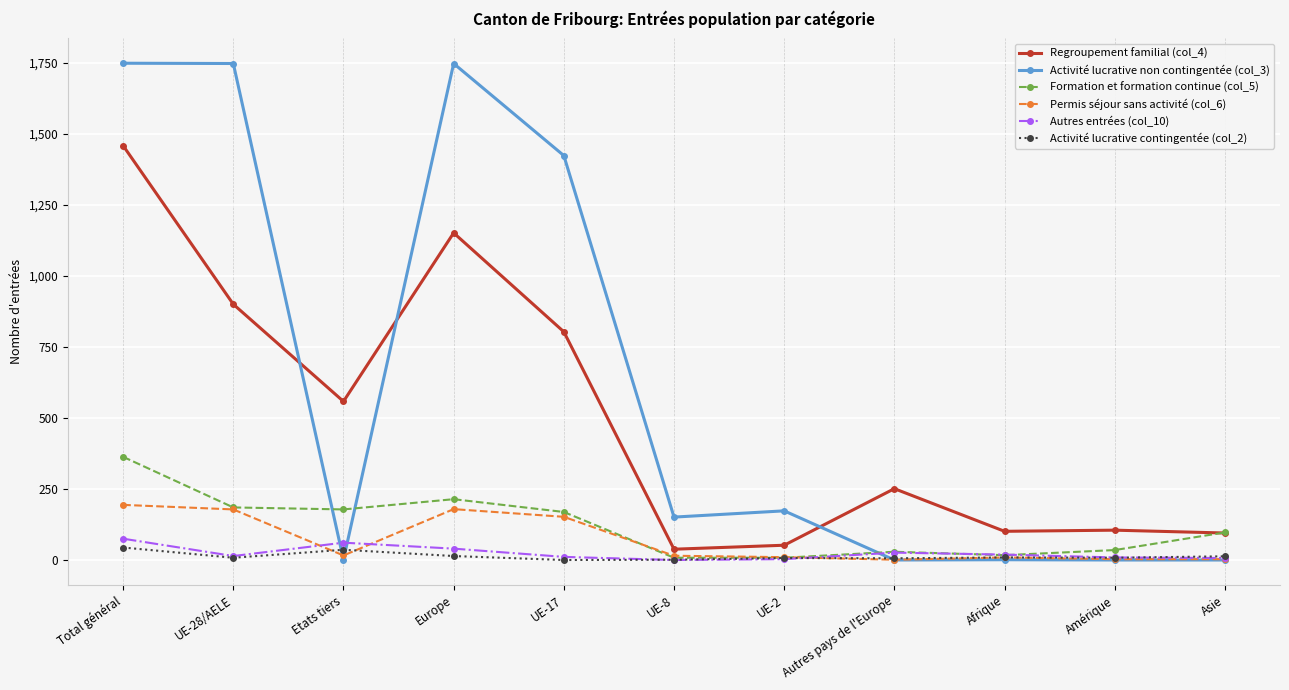

What is the spread (max minus min) of values at UE-17?

1423